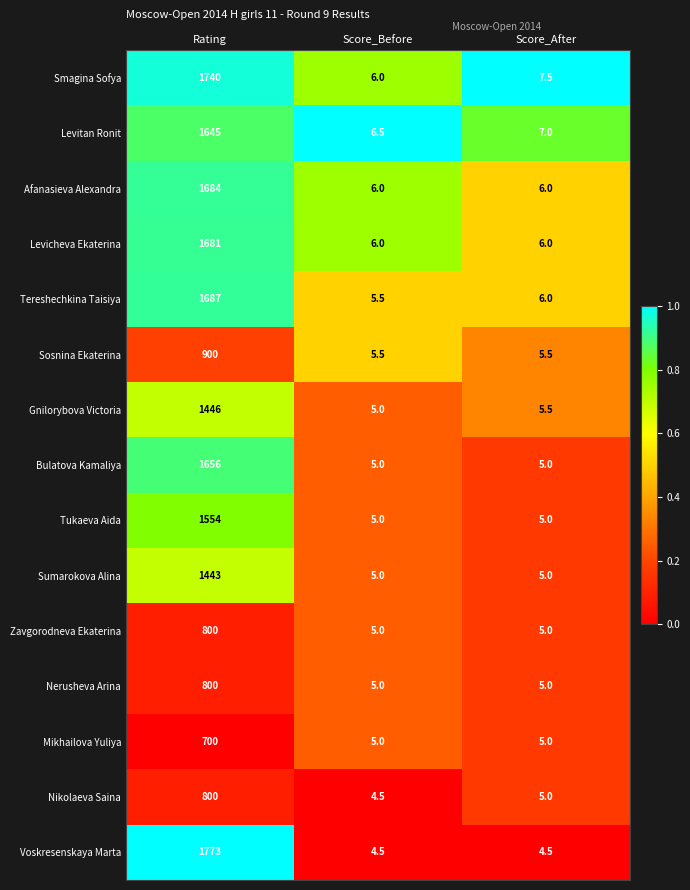

At which category does the chart reach its peak across all series?

Rating